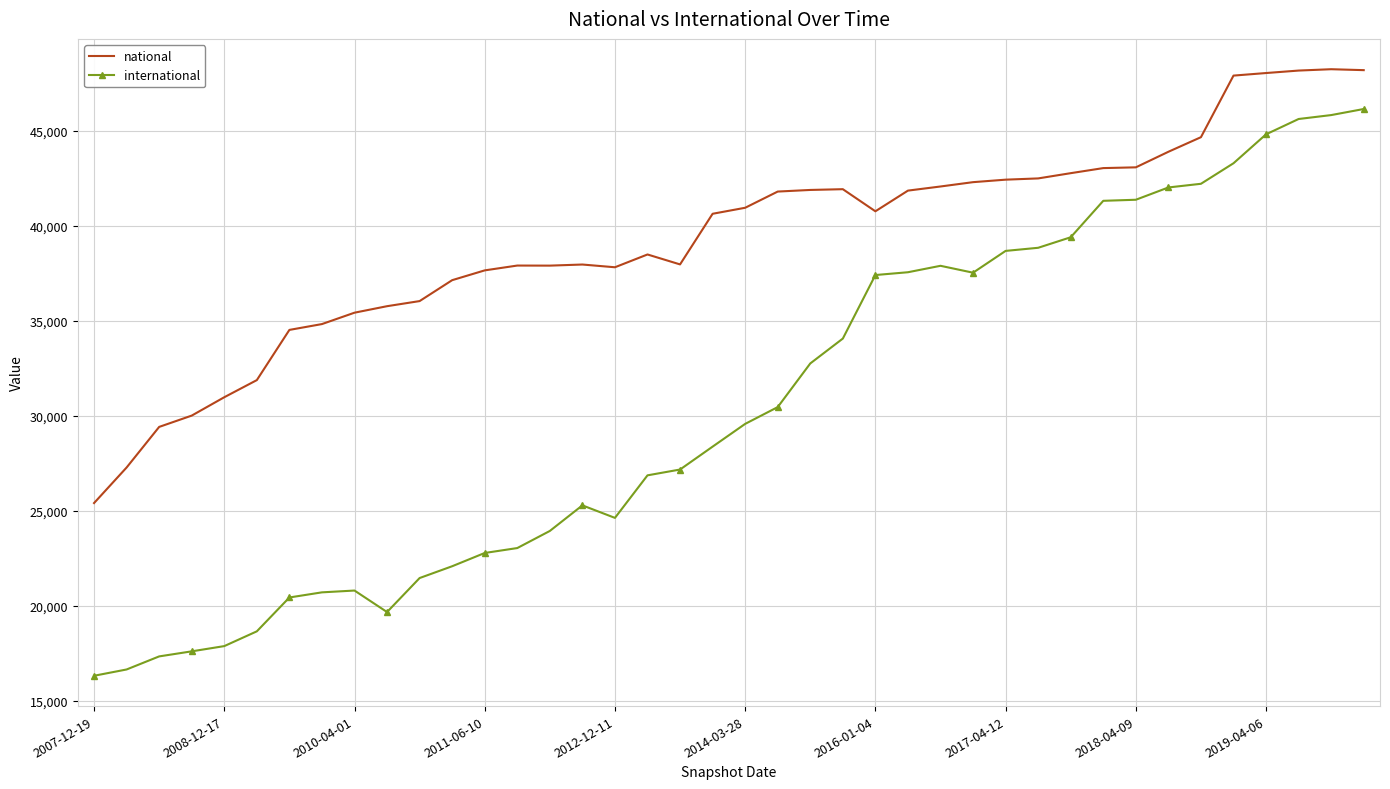

Which series has the largest range (max minus min)?

international